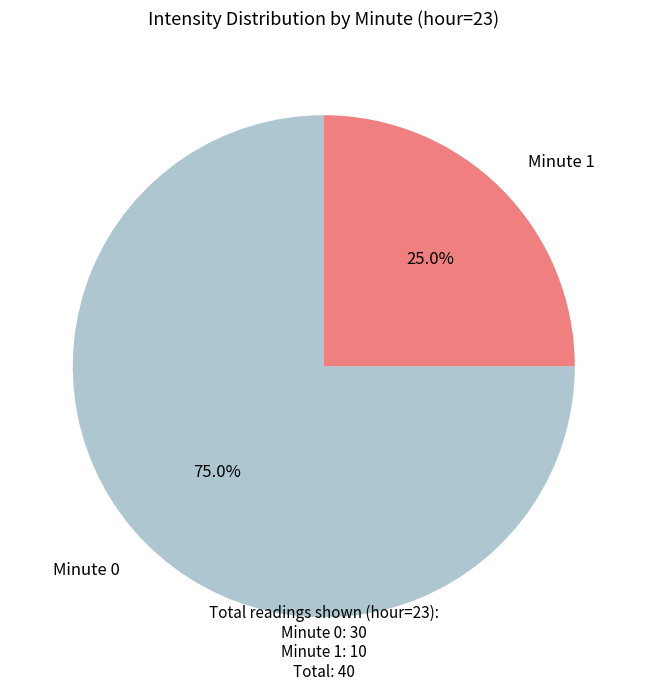

Is there a majority slice in this chart?

Yes